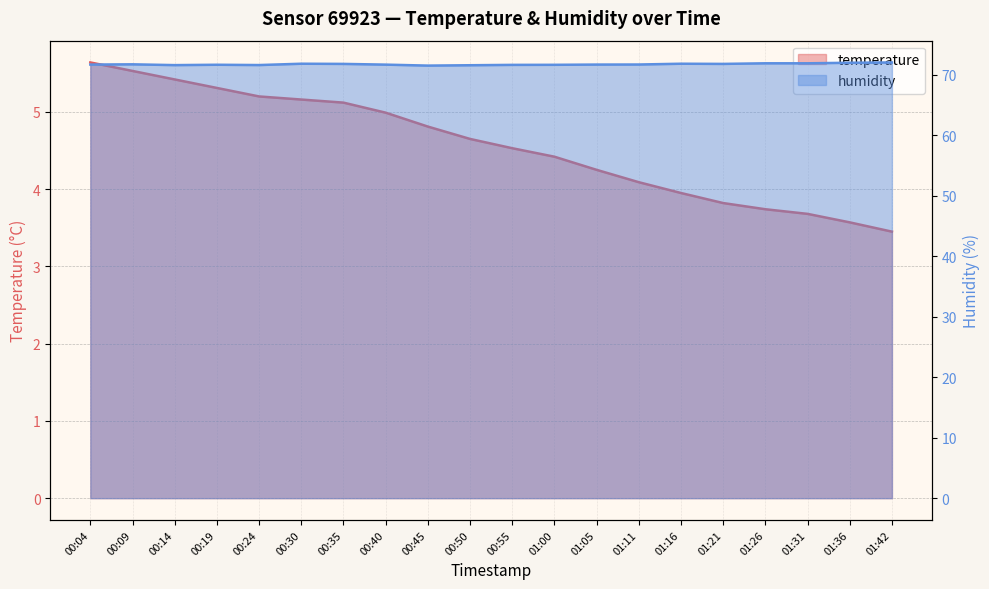

Which series has the largest total across all categories?

humidity